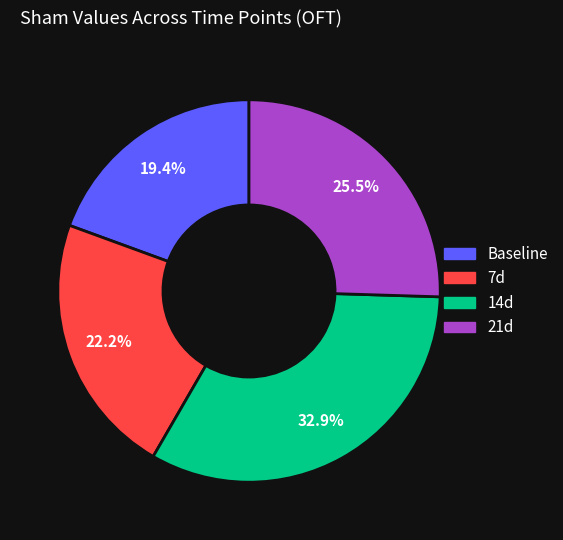

Between Baseline and 7d, which is larger?

7d